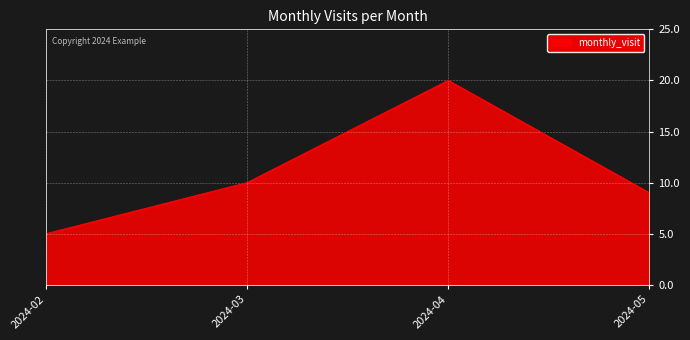

Where is the data nearest to the value 12?

2024-03